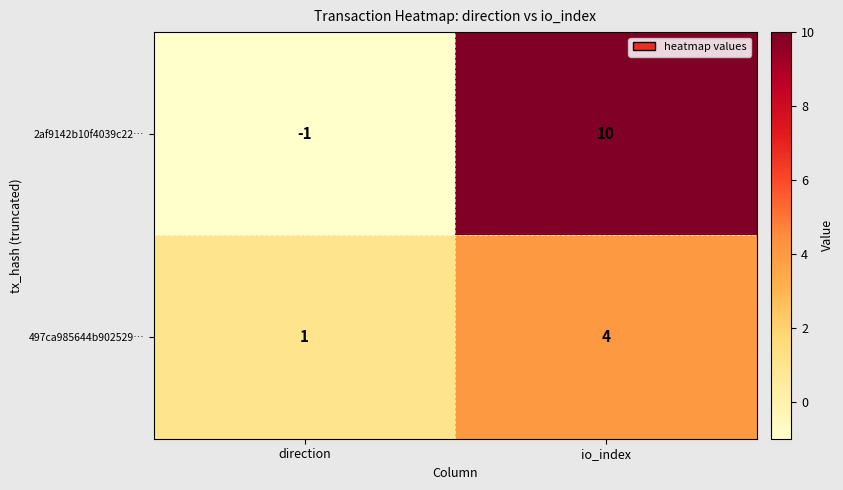

What is the difference between the 2af9142b10f4039c22… values at direction and io_index?

11